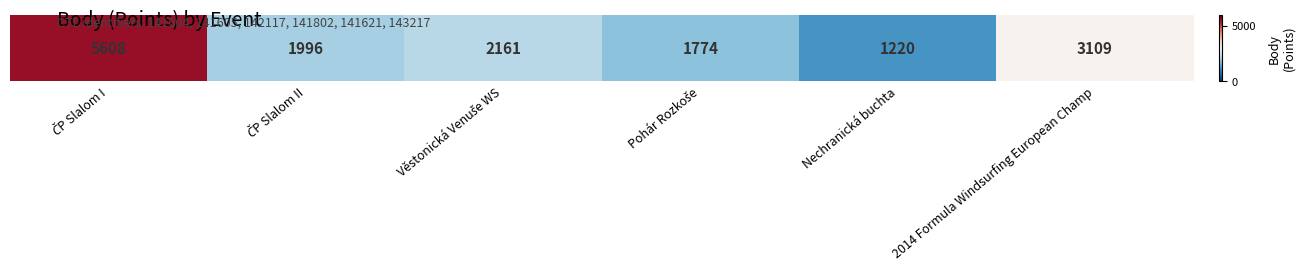

Reading left to right, transcribe all the data shown in this chart.

ČP Slalom I=5608	ČP Slalom II=1996	Věstonická Venuše WS=2161	Pohár Rozkoše=1774	Nechranická buchta=1220	2014 Formula Windsurfing European Champ=3109